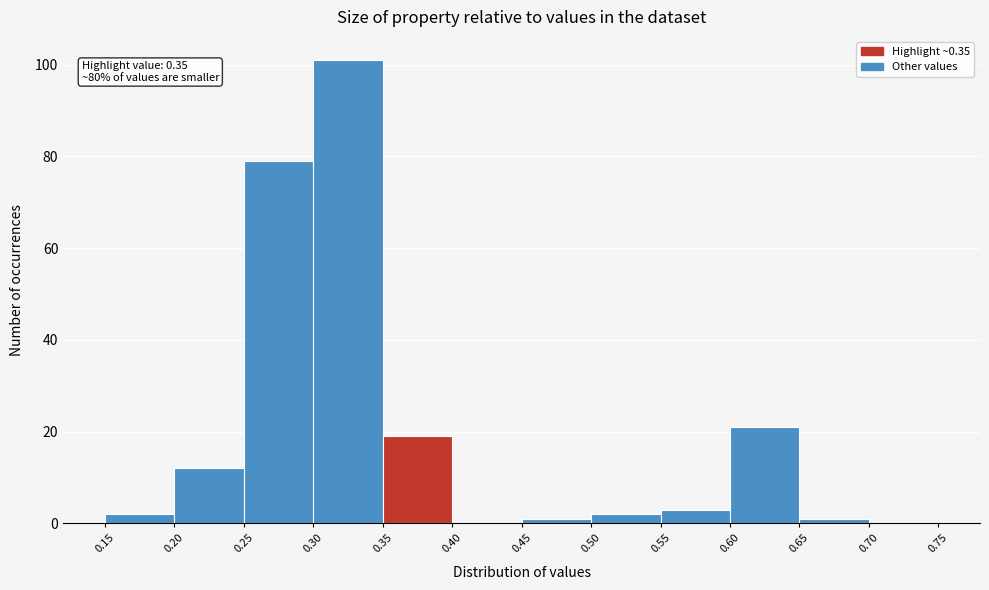

Which range on the x-axis has the tallest bar?

0.30 to 0.35